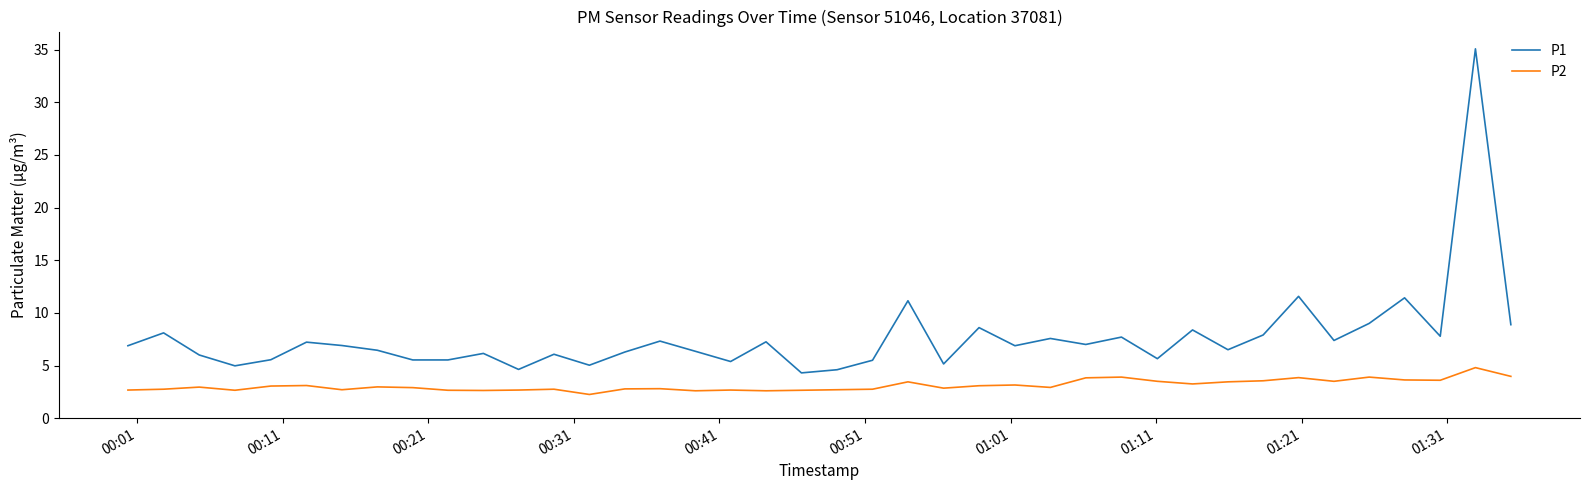

True or false: P2 and P1 intersect in this chart.

False